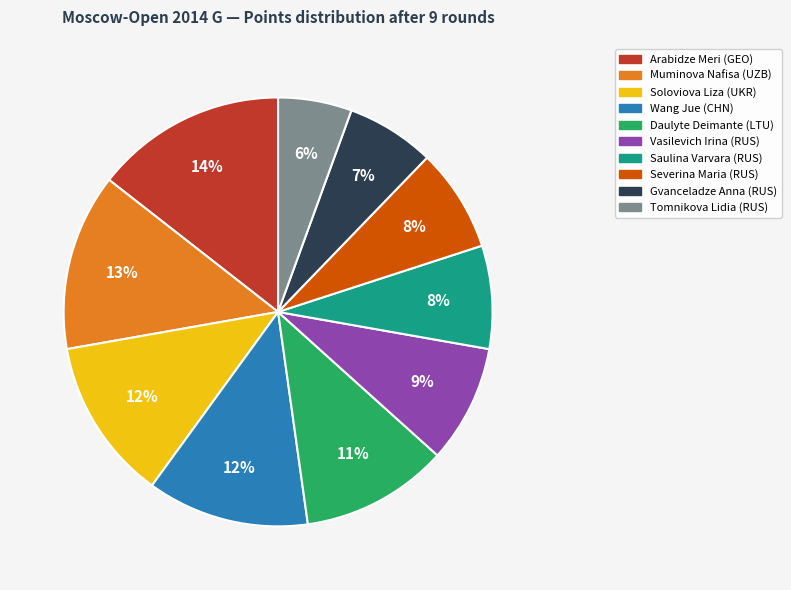

Do Wang Jue (CHN) and Muminova Nafisa (UZB) together represent more than half of the pie?

No